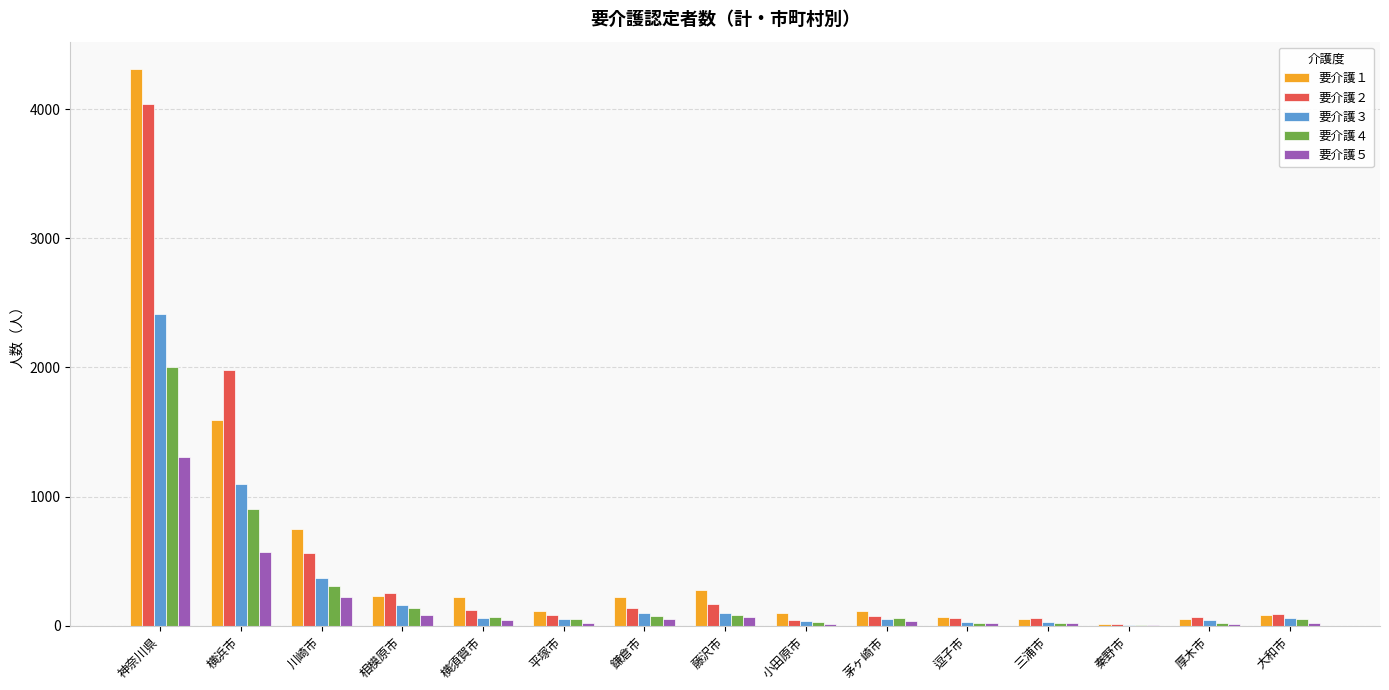

How many categories are shown in the chart?

15